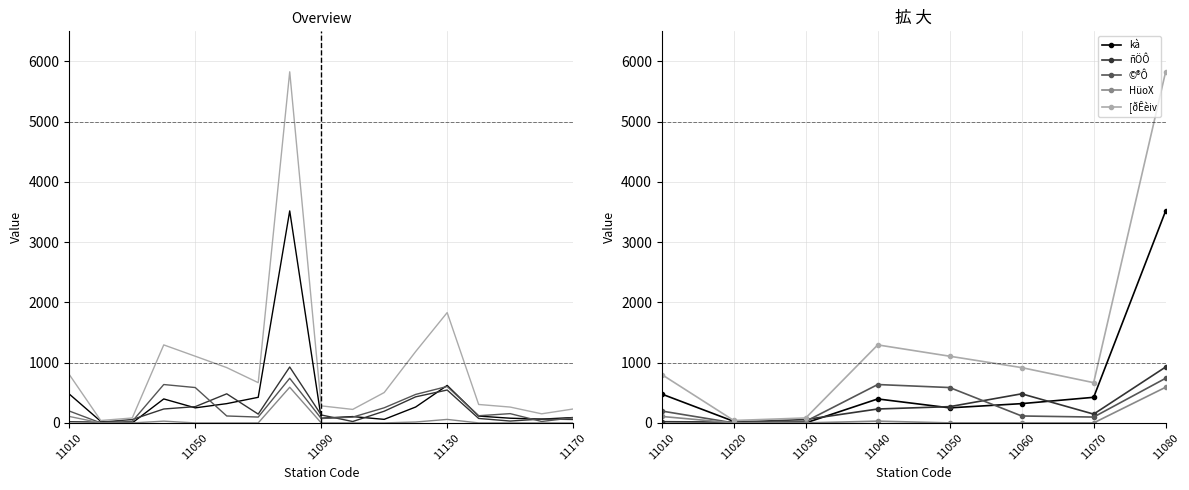

At how many categories does at least one series exceed 5242?

1